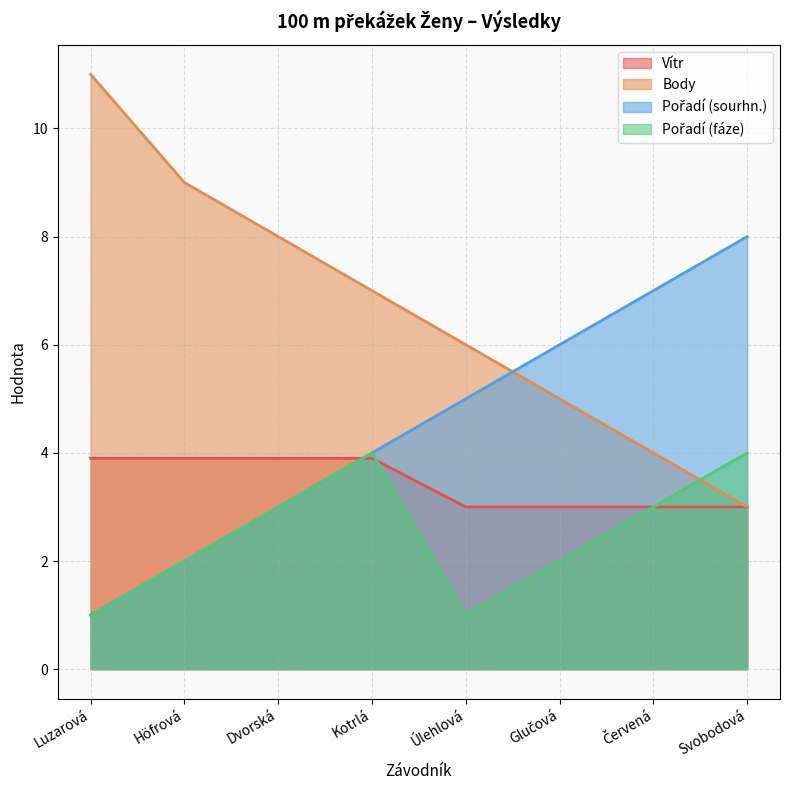

What is the sum of all Pořadí (sourhn.) values?

36.0